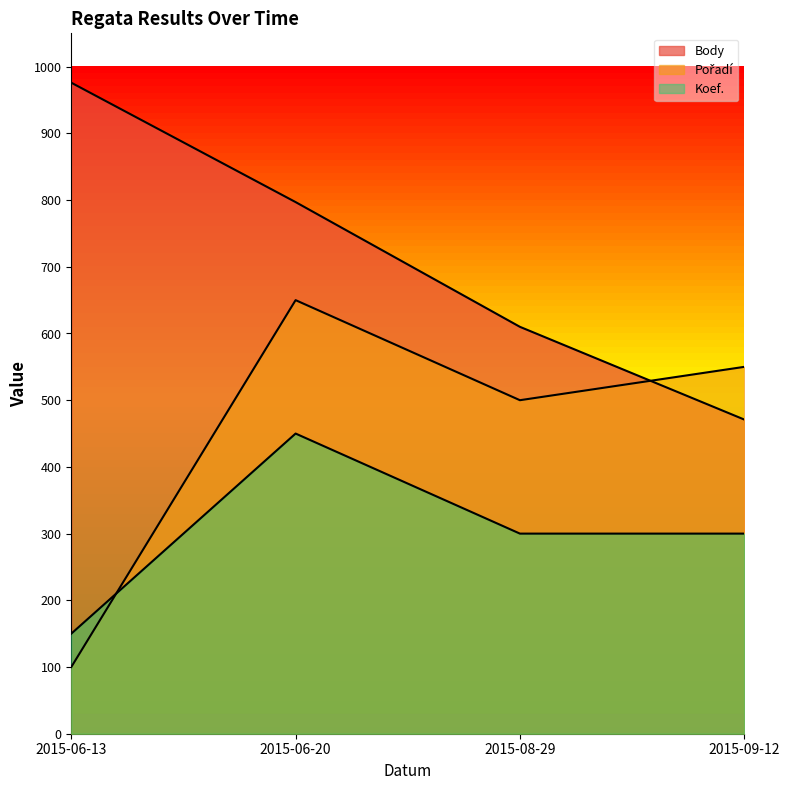

At which category does the chart reach its peak across all series?

2015-06-13